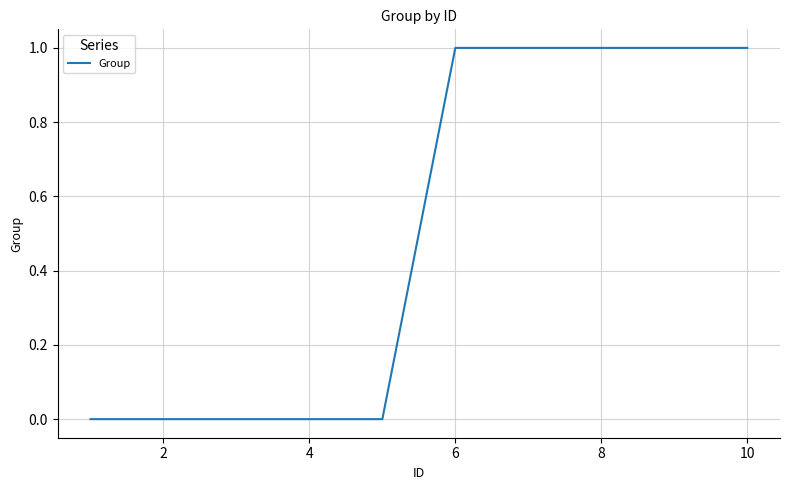

How many lines are shown in the chart?

1